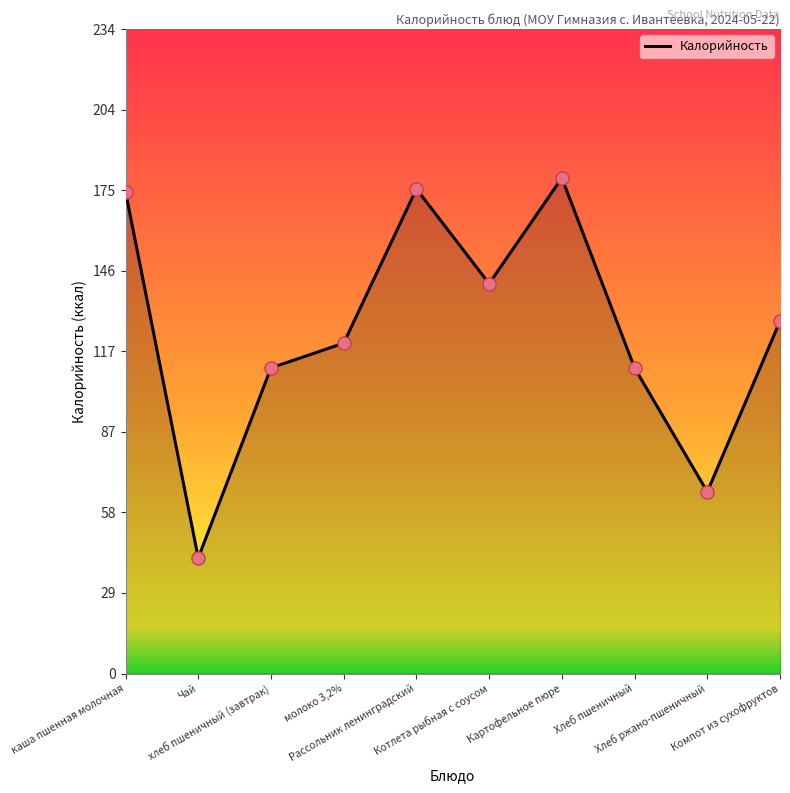

What is the ratio of the value at Хлеб пшеничный to the value at хлеб пшеничный (завтрак)?

1.0